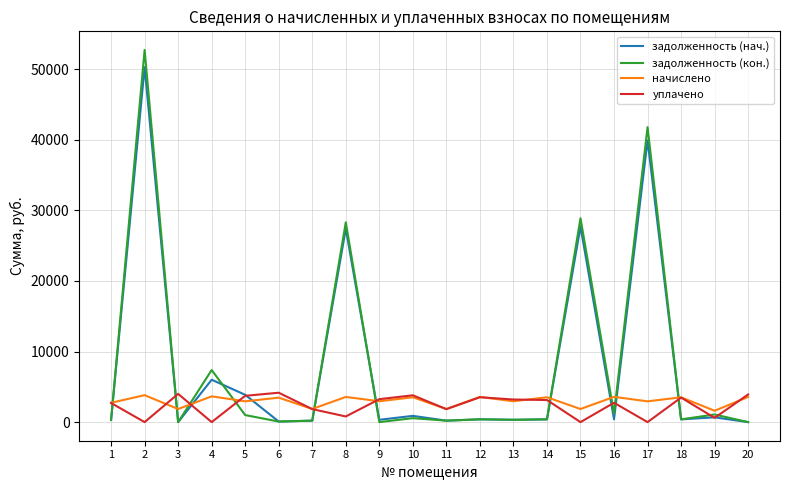

Which series has the widest spread of values?

задолженность (кон.)